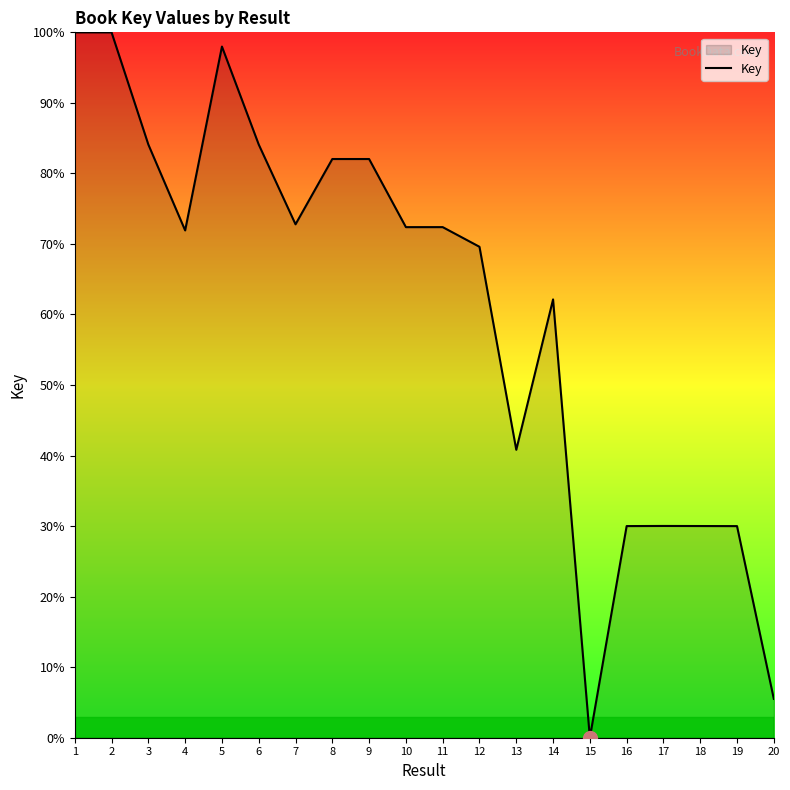

Which has a higher value, 1 or 6?

1